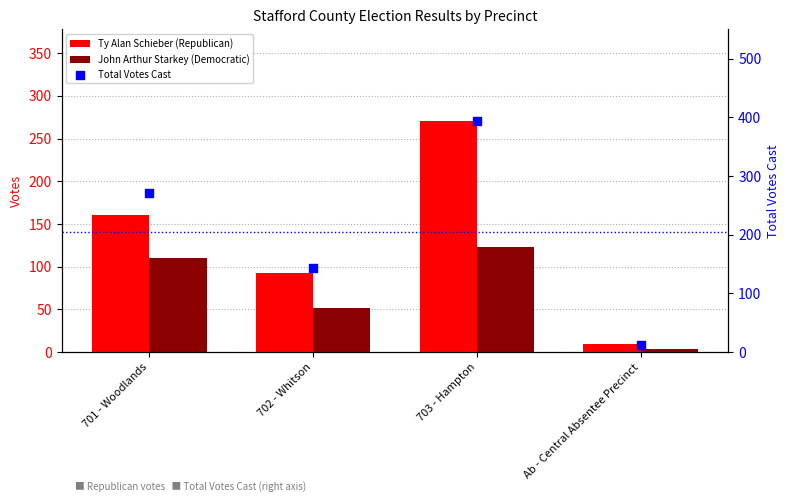

Which series has the largest Y range (max minus min)?

Total Votes Cast